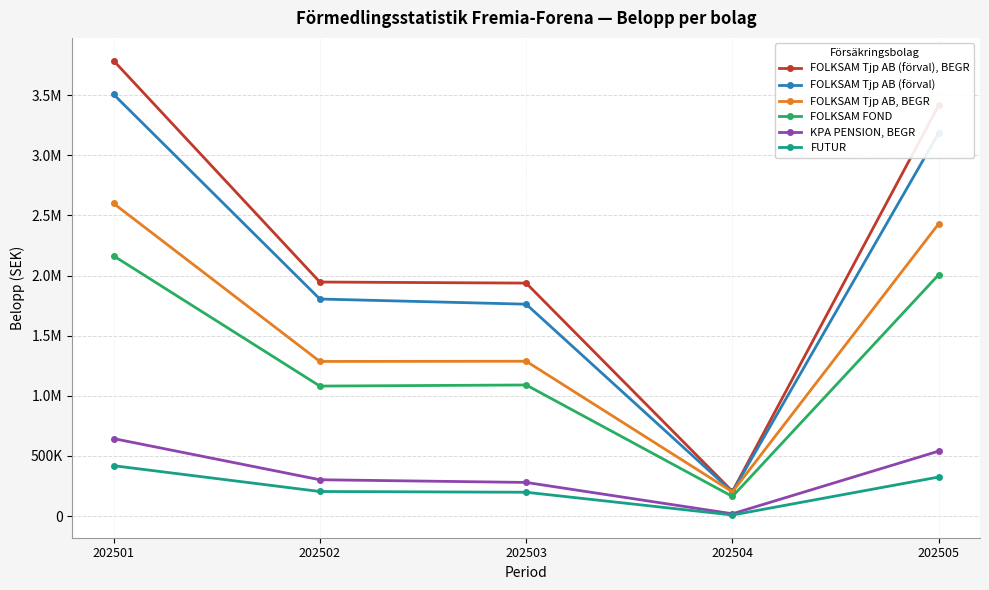

True or false: FOLKSAM Tjp AB (förval) and FOLKSAM Tjp AB (förval), BEGR cross at least once.

False